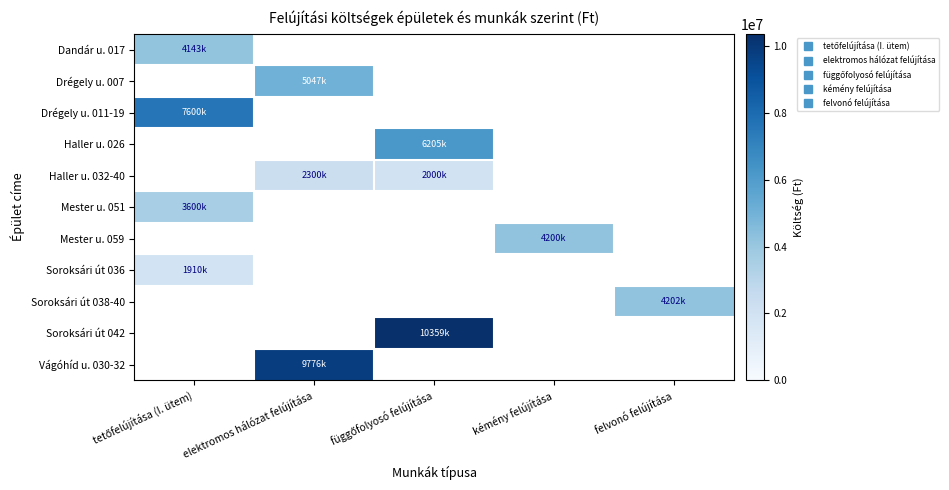

How many categories are shown in the chart?

5